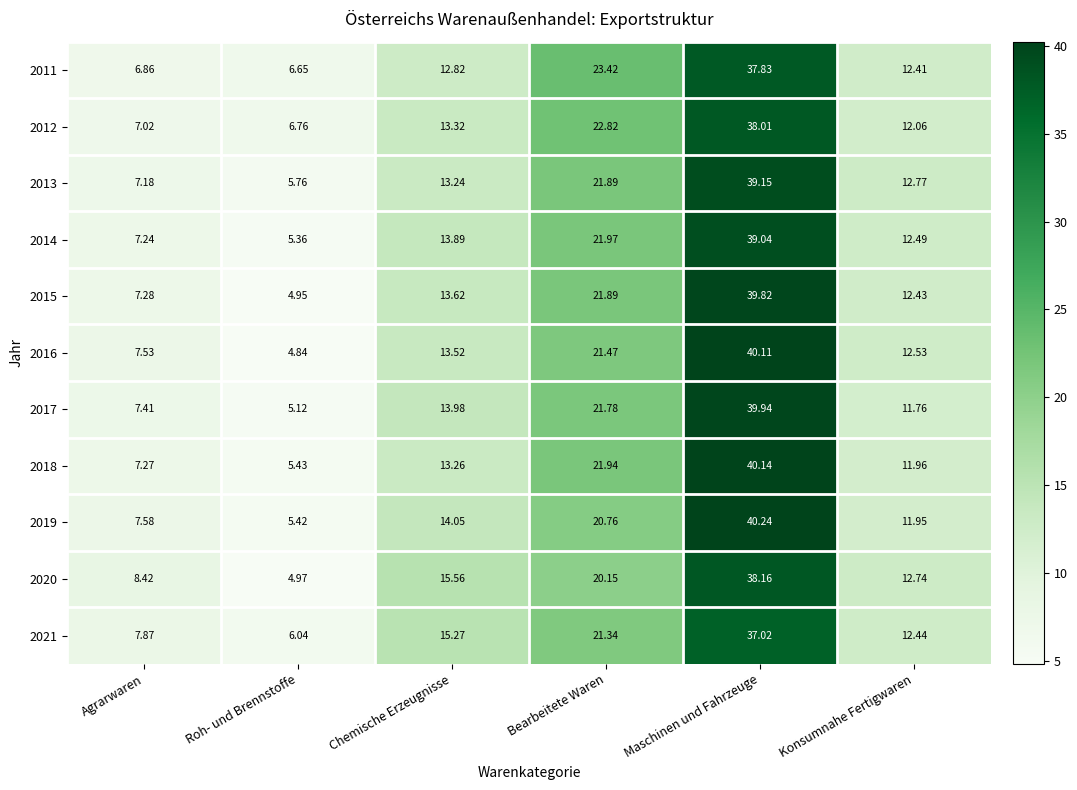

Rank the series by their maximum value, from lowest to highest.

2021, 2011, 2012, 2020, 2014, 2013, 2015, 2017, 2016, 2018, 2019